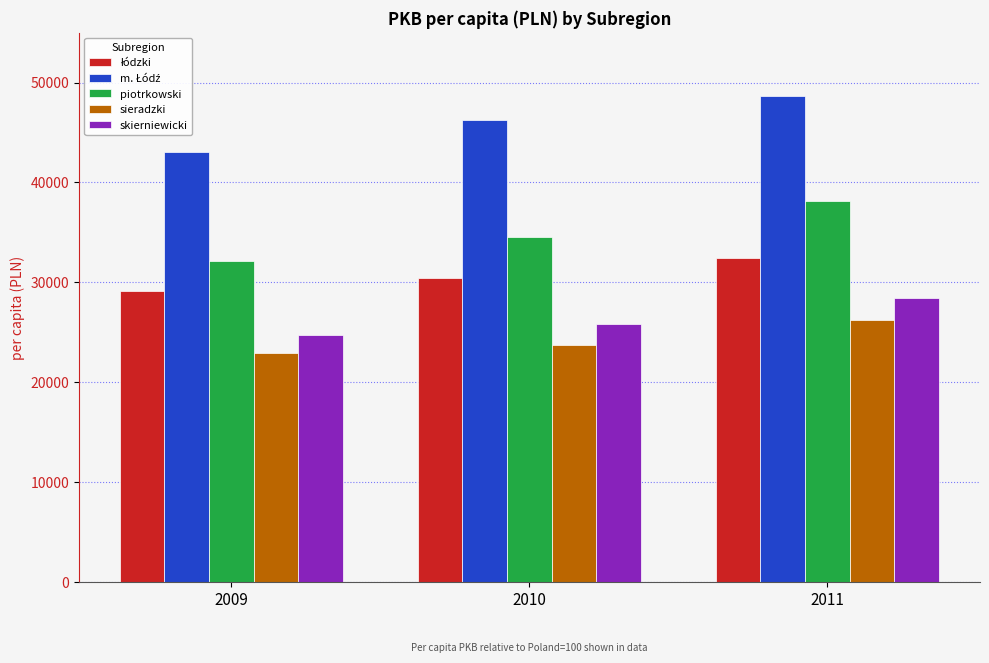

The skierniewicki series shows 24690 at 2009. True or false?

True